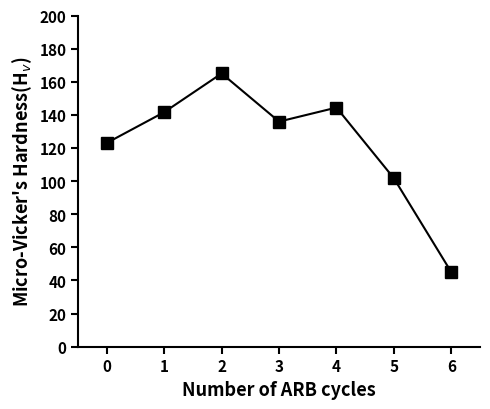

Approximately how many times larger is the value at 2 compared to 5?

1.6